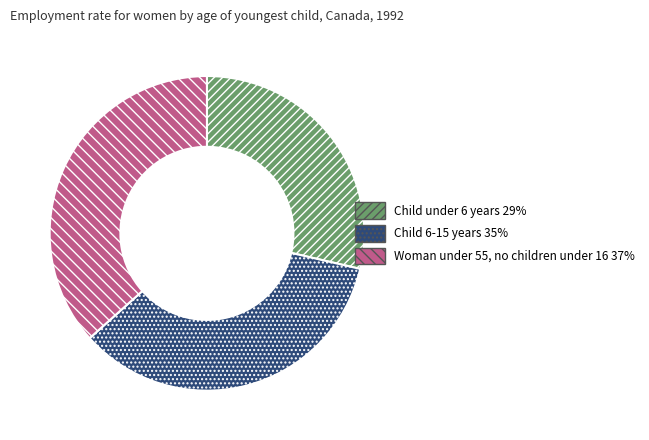

Does any single category account for the majority?

No